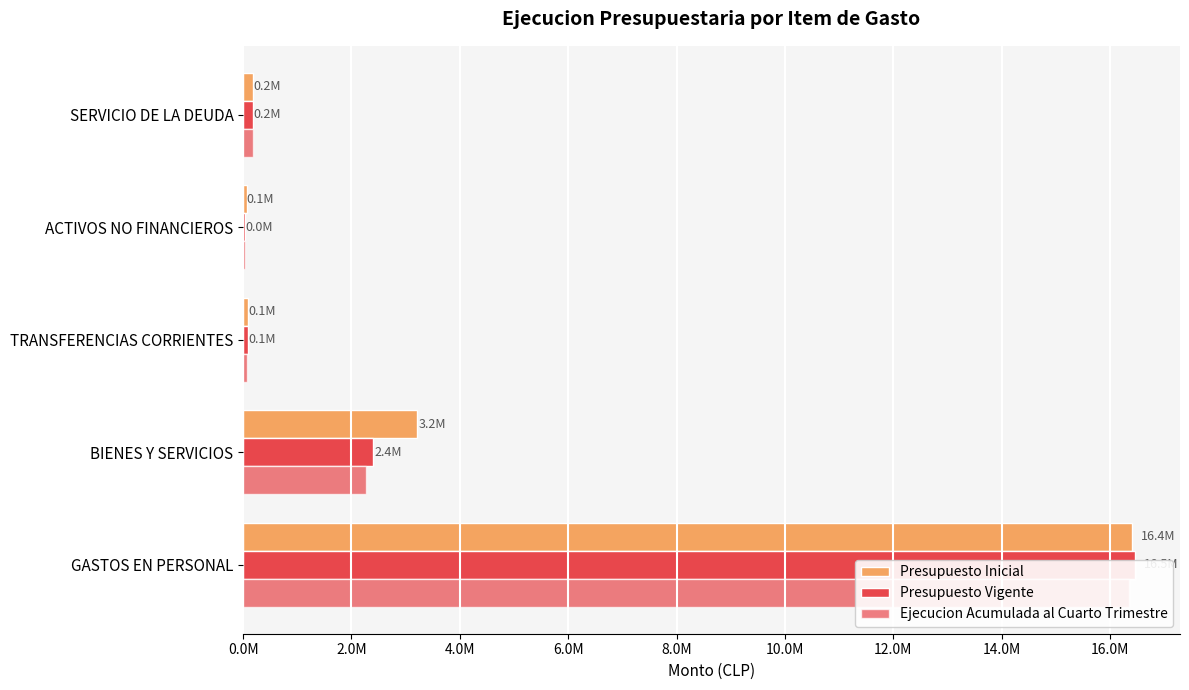

Which series has the widest spread of values?

Presupuesto Vigente